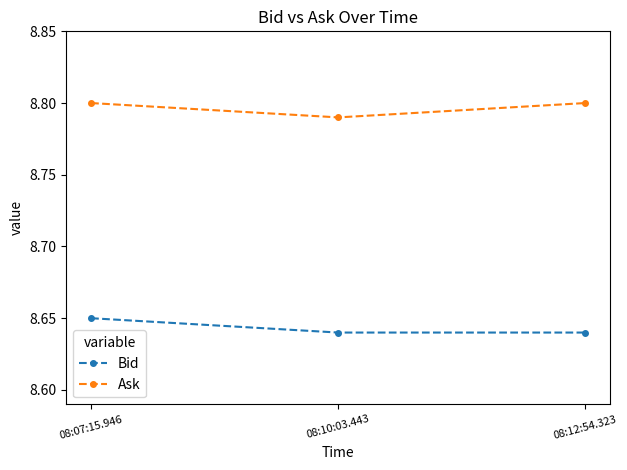

What are all the series names shown in the legend?

Bid, Ask